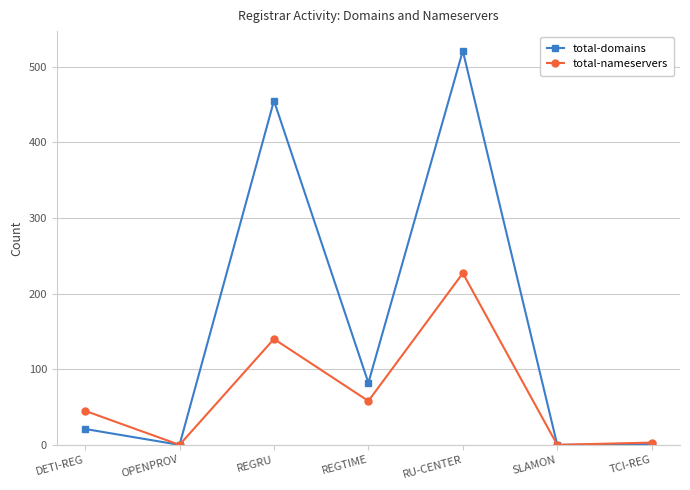

What is the label of the 7th point from the right?

DETI-REG